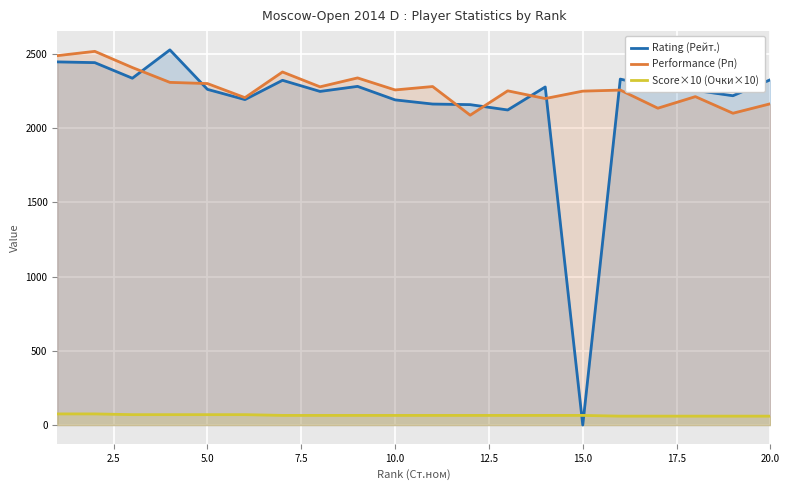

Which category has the lowest value across all series?

15.0